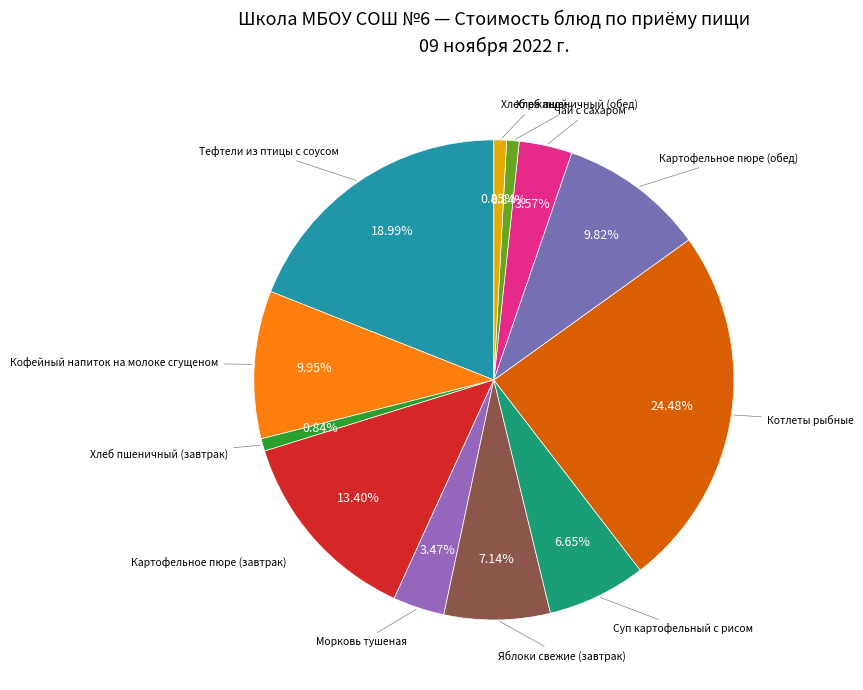

Rank the categories by value from highest to lowest.

Котлеты рыбные, Тефтели из птицы с соусом, Картофельное пюре (завтрак), Кофейный напиток на молоке сгущеном, Картофельное пюре (обед), Яблоки свежие (завтрак), Суп картофельный с рисом, Чай с сахаром, Морковь тушеная, Хлеб ржаной, Хлеб пшеничный (завтрак), Хлеб пшеничный (обед)